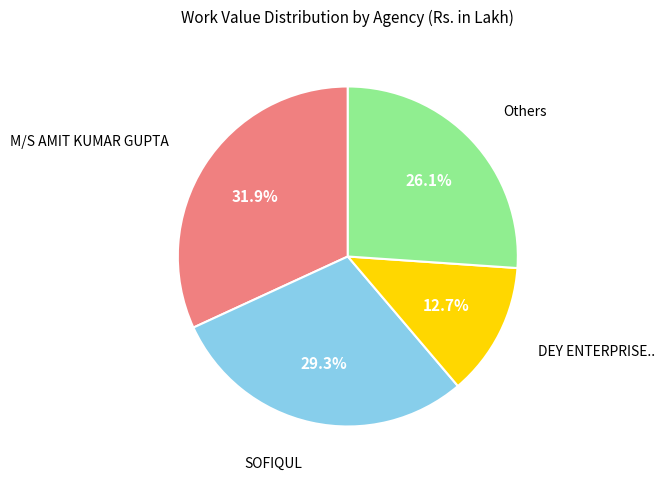

Is there any slice that represents more than half of the pie?

No